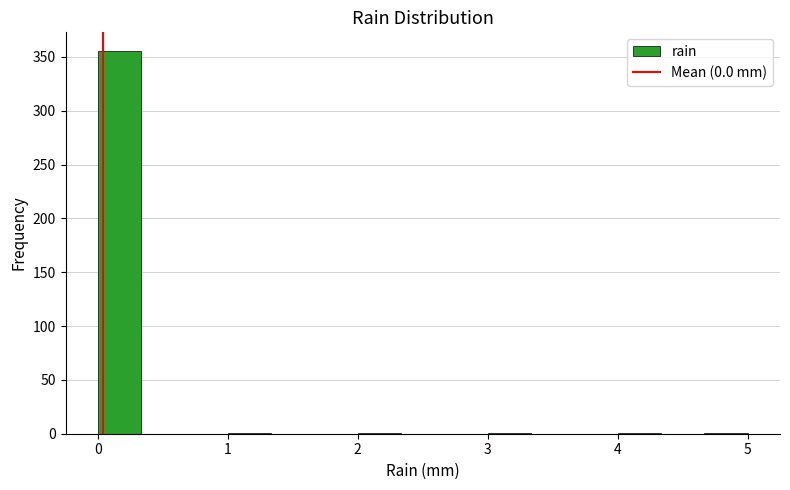

Read against the x-axis, roughly where is the centre of the tallest bar?

0.2